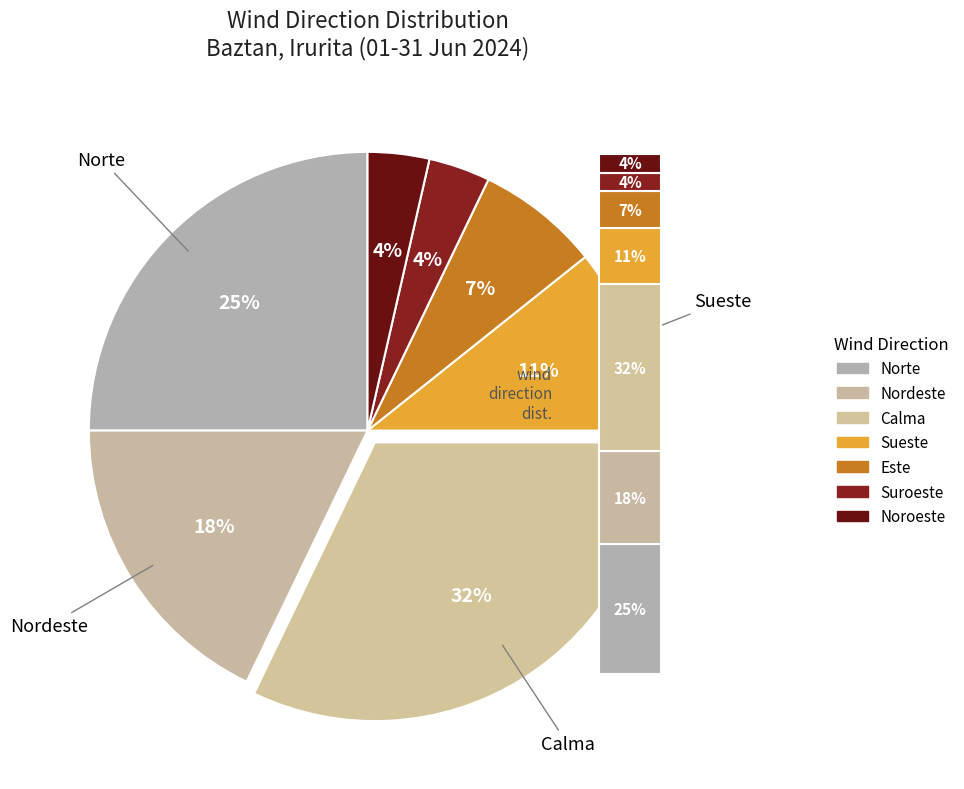

Which slice is the smallest?

Suroeste